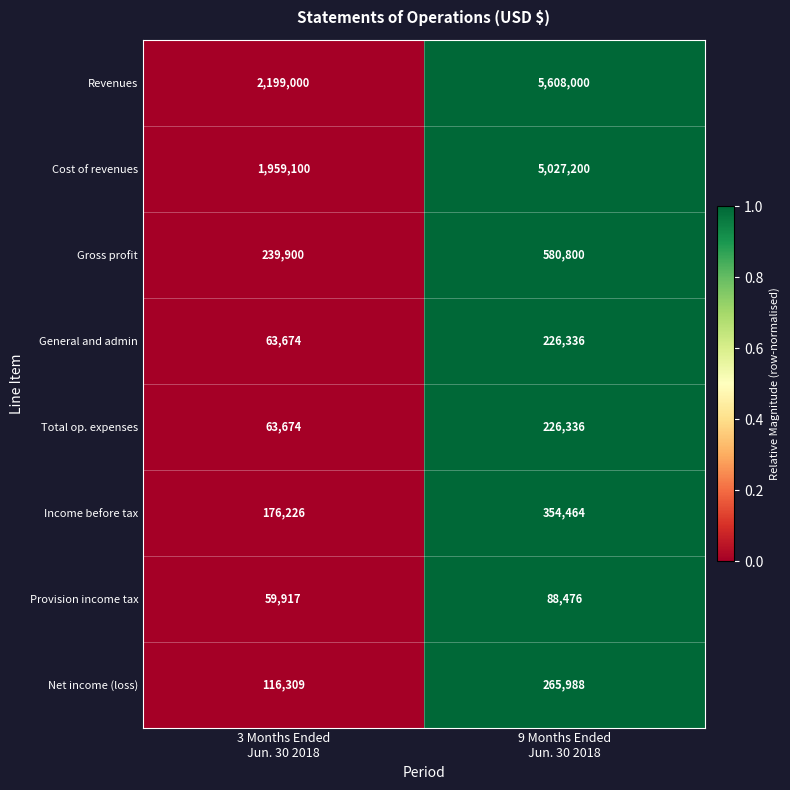

Which series has the largest range (max minus min)?

Revenues